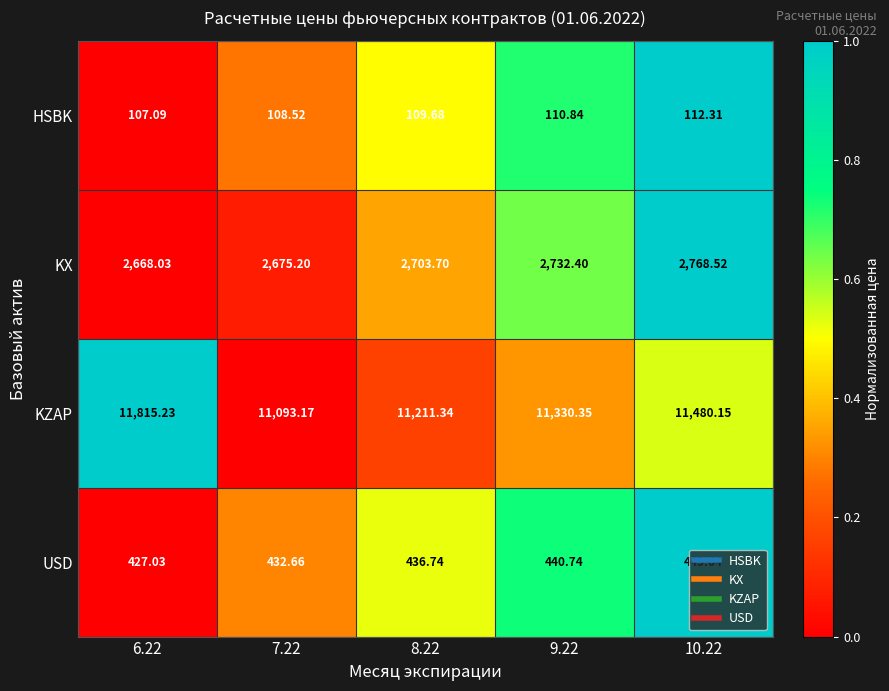

Which series has the largest total across all categories?

KZAP